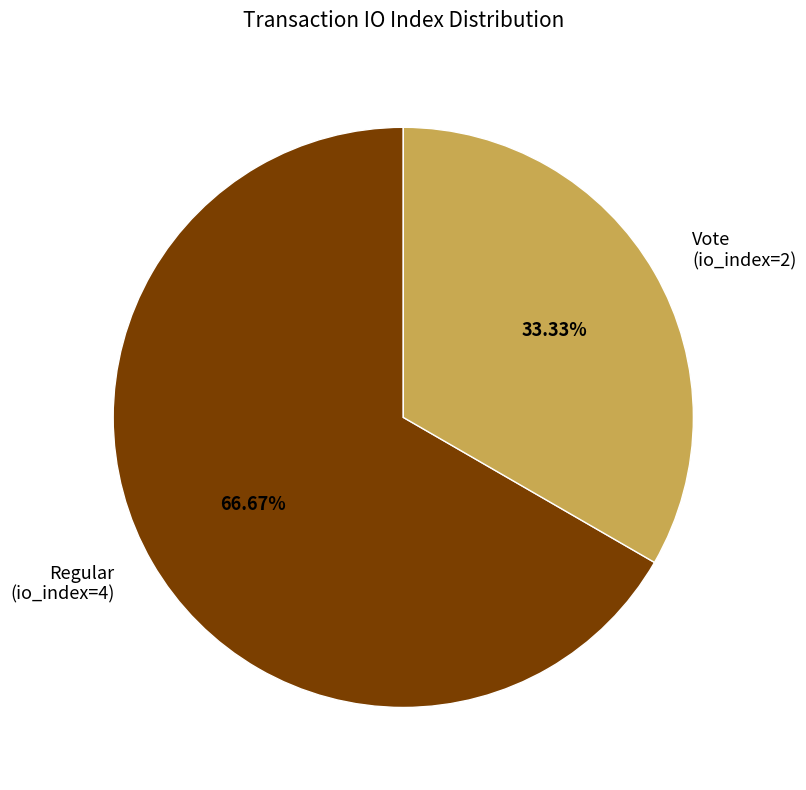

Which category has the biggest portion of the pie?

Regular (io_index=4)